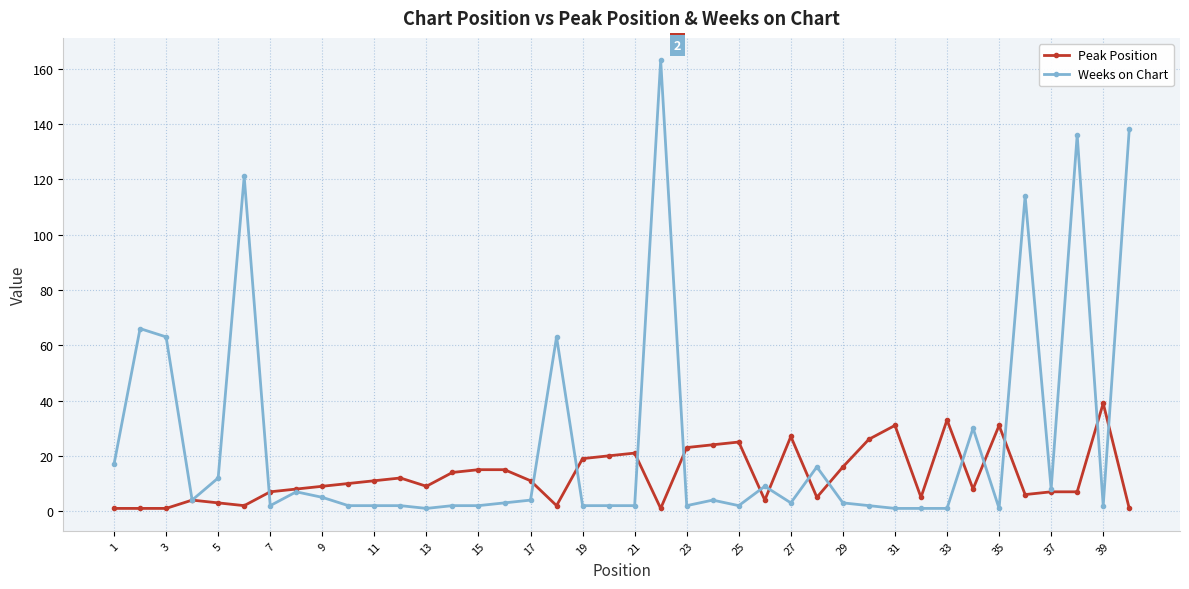

What is the highest value of the Peak Position series?

39